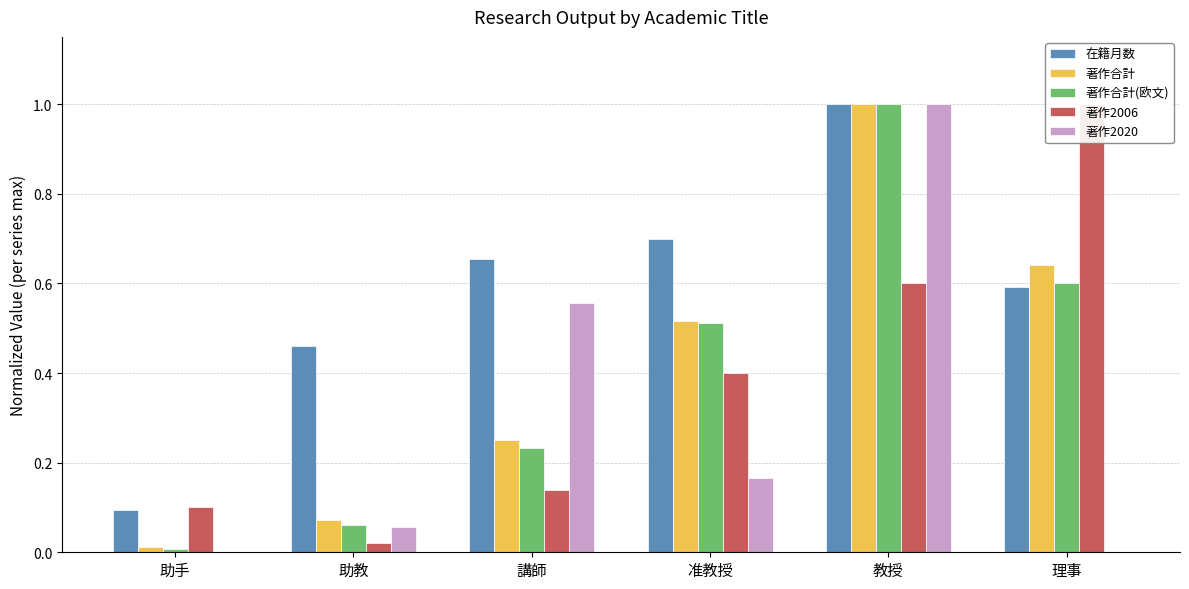

Reading right to left, what are all the values shown in this chart?

在籍月数: 理事=0.6	教授=1.0	准教授=0.7	講師=0.7	助教=0.5	助手=0.1
著作合計: 理事=0.6	教授=1.0	准教授=0.5	講師=0.3	助教=0.1	助手=0.0
著作合計(欧文): 理事=0.6	教授=1.0	准教授=0.5	講師=0.2	助教=0.1	助手=0.0
著作2006: 理事=1.0	教授=0.6	准教授=0.4	講師=0.1	助教=0.0	助手=0.1
著作2020: 理事=0.0	教授=1.0	准教授=0.2	講師=0.6	助教=0.1	助手=0.0